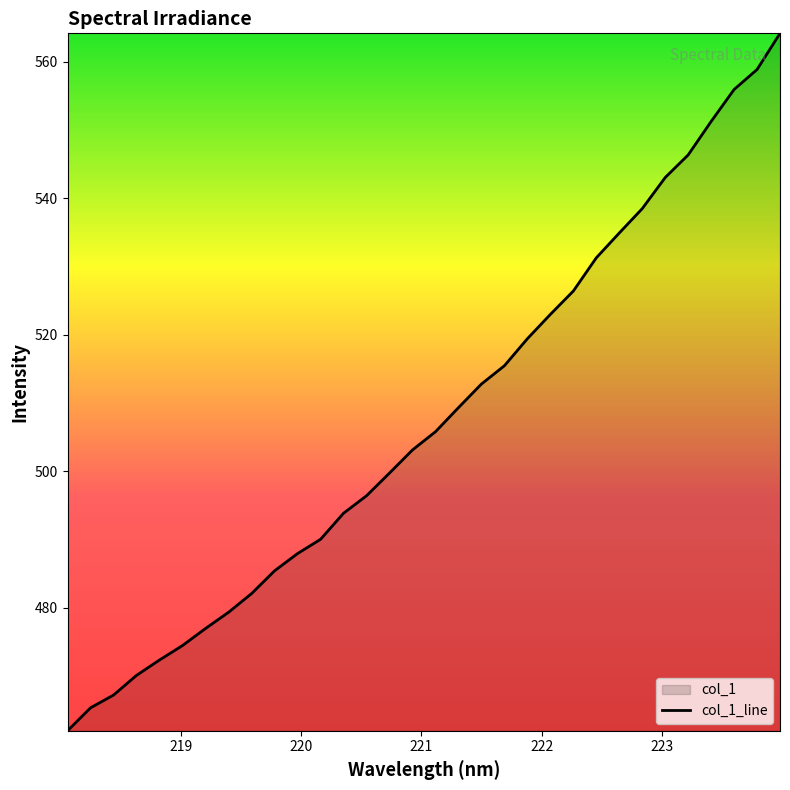

What is the maximum value shown in the chart?

564.2